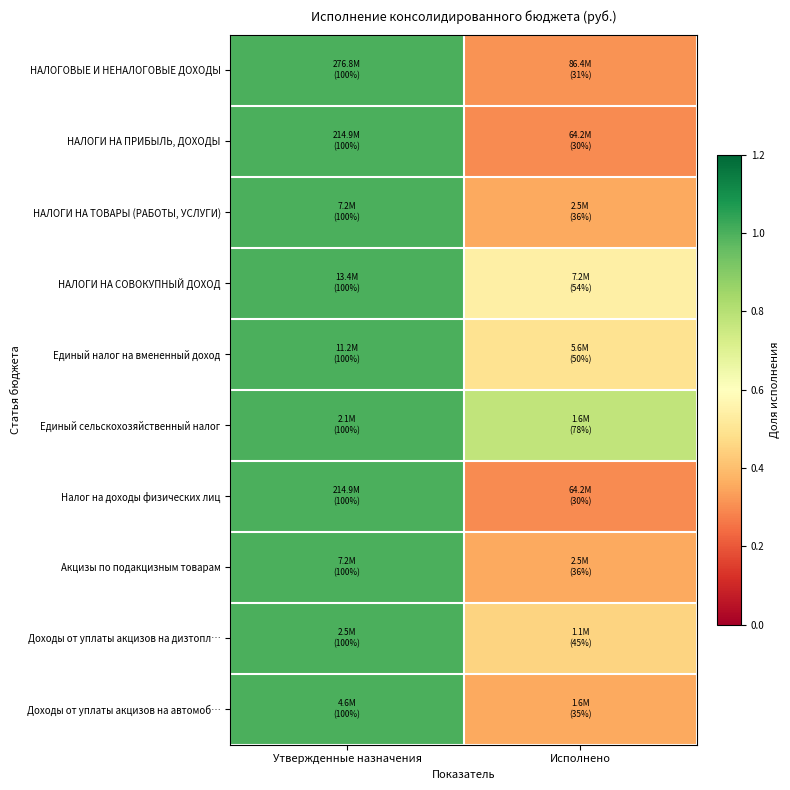

Reading left to right, extract all data points from this chart.

НАЛОГОВЫЕ И НЕНАЛОГОВЫЕ ДОХОДЫ: Утвержденные назначения=1.0	Исполнено=0.3
НАЛОГИ НА ПРИБЫЛЬ, ДОХОДЫ: Утвержденные назначения=1.0	Исполнено=0.3
НАЛОГИ НА ТОВАРЫ (РАБОТЫ, УСЛУГИ): Утвержденные назначения=1.0	Исполнено=0.4
НАЛОГИ НА СОВОКУПНЫЙ ДОХОД: Утвержденные назначения=1.0	Исполнено=0.5
Единый налог на вмененный доход: Утвержденные назначения=1.0	Исполнено=0.5
Единый сельскохозяйственный налог: Утвержденные назначения=1.0	Исполнено=0.8
Налог на доходы физических лиц: Утвержденные назначения=1.0	Исполнено=0.3
Акцизы по подакцизным товарам: Утвержденные назначения=1.0	Исполнено=0.4
Доходы от уплаты акцизов на дизтопл…: Утвержденные назначения=1.0	Исполнено=0.5
Доходы от уплаты акцизов на автомоб…: Утвержденные назначения=1.0	Исполнено=0.4